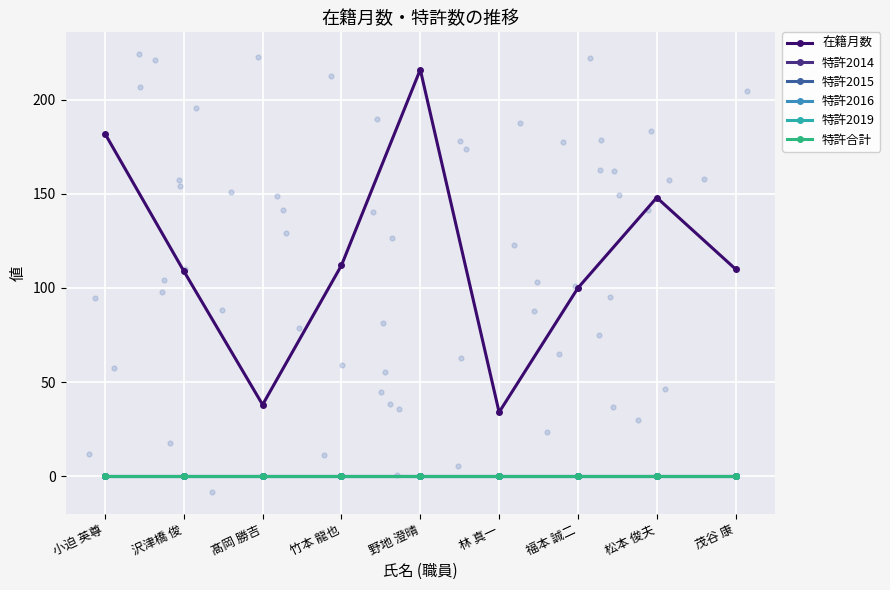

Which series reaches the maximum Y coordinate?

在籍月数